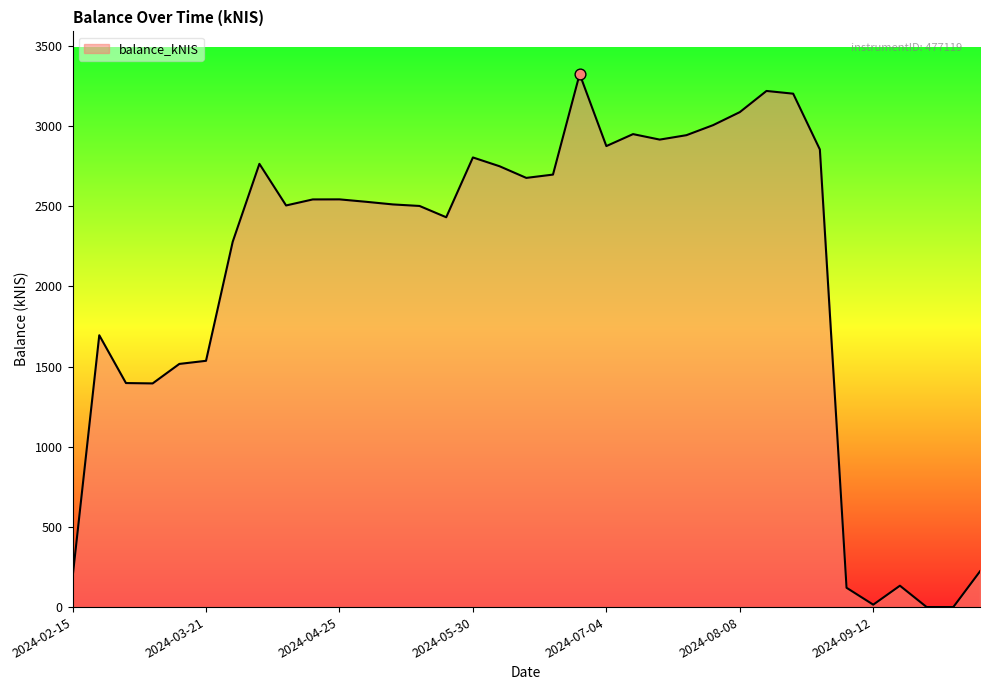

What is the maximum value shown in the chart?

3325.2